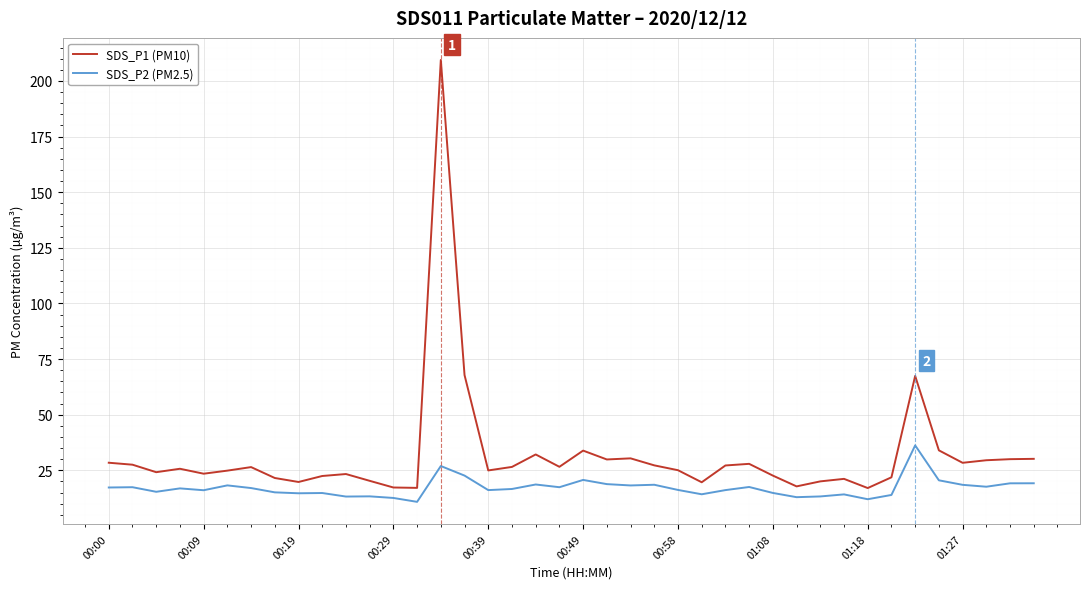

Rank the series by their average value, from highest to lowest.

SDS_P1 (PM10), SDS_P2 (PM2.5)